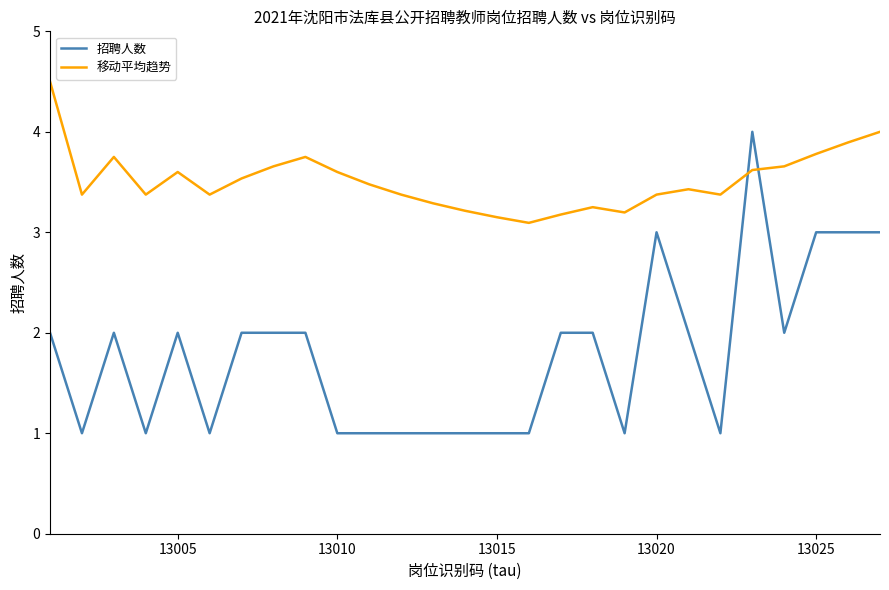

How many times do 招聘人数 and 移动平均趋势 cross each other?

2